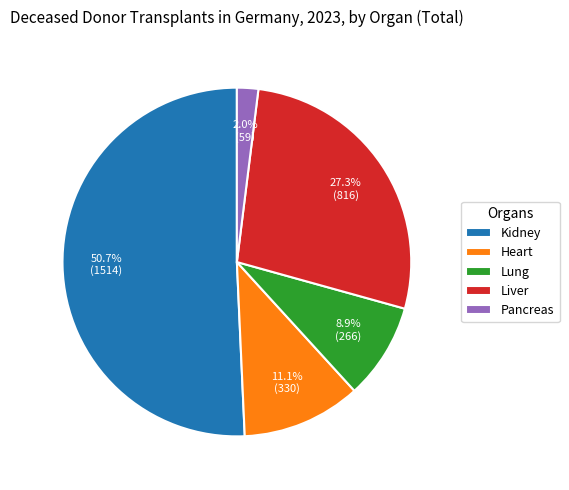

What is the ratio of the value at Pancreas to the value at Liver?

0.1